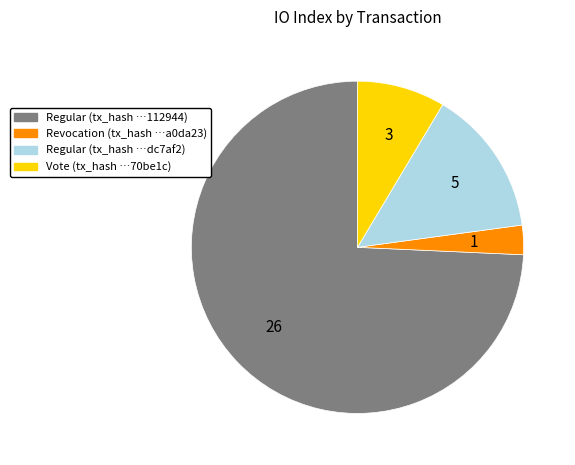

Is there a majority slice in this chart?

Yes